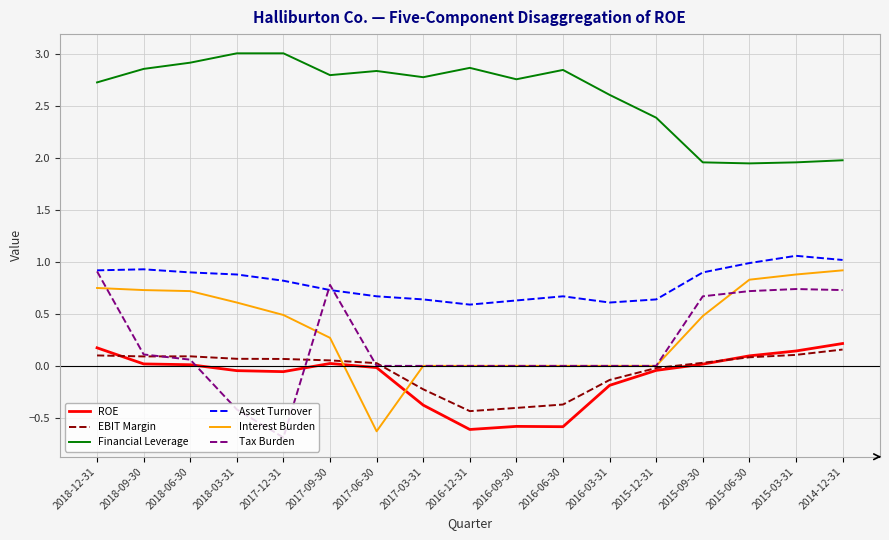

Is the value of EBIT Margin at 2017-09-30 greater than the value of ROE at 2017-12-31?

Yes